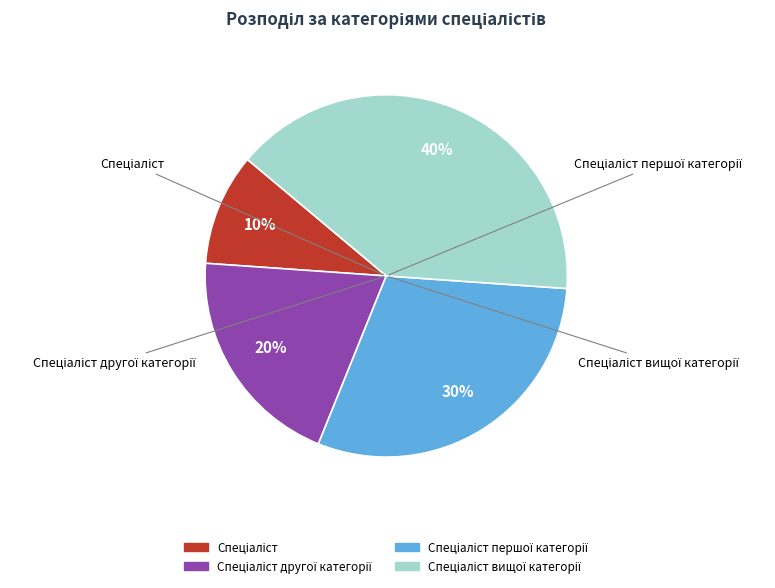

To the nearest percent, what is the combined percentage of Спеціаліст and Спеціаліст вищої категорії?

50%